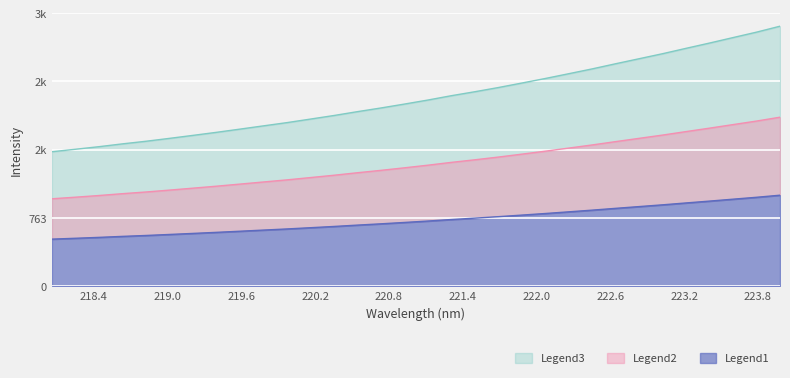

What is the label of the 6th point from the right?

223.0264